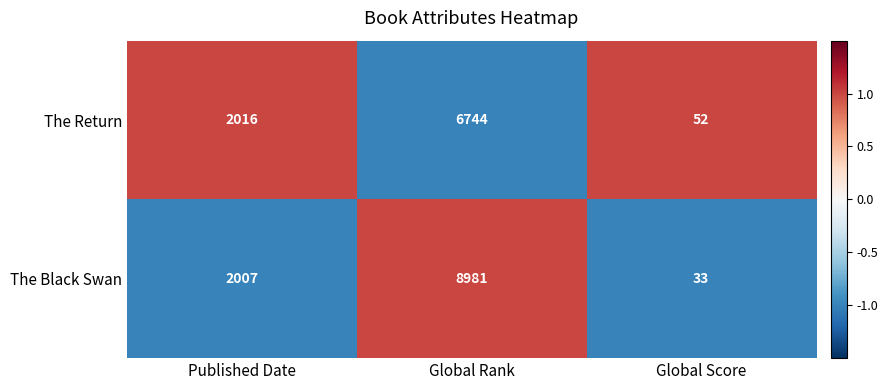

Which series has the largest total across all categories?

The Black Swan